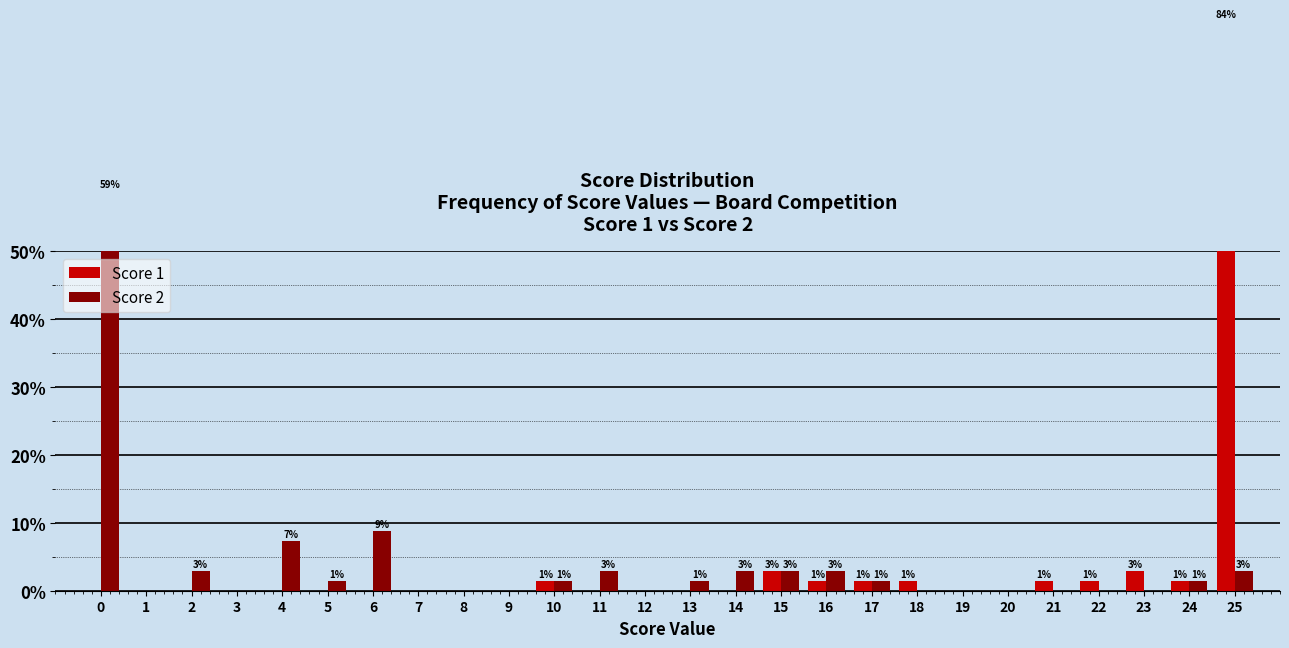

Which series has the widest spread of values?

Score 1